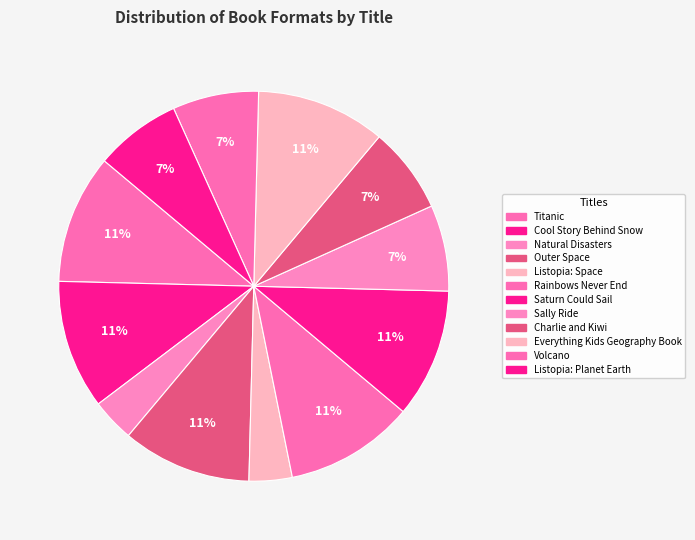

How many segments does this pie chart have?

12